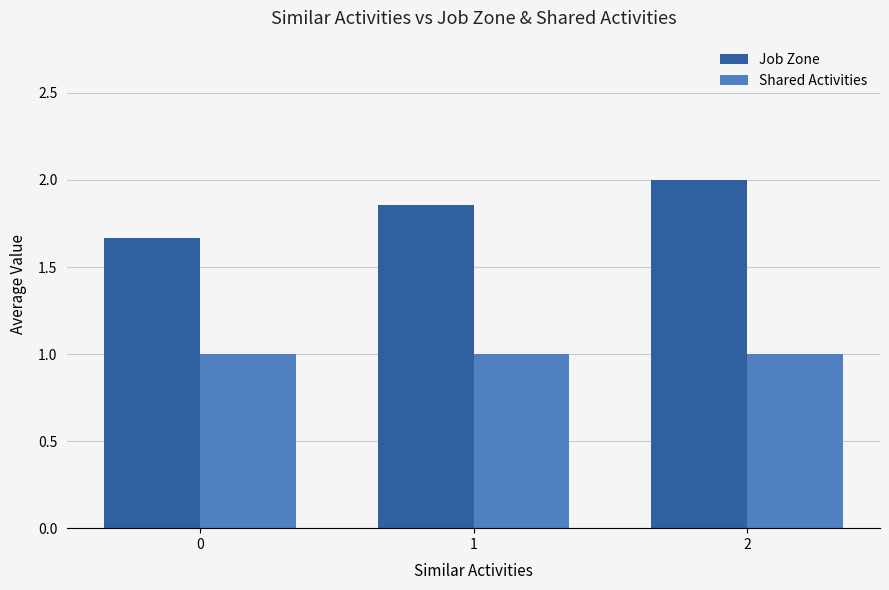

What is the value of the Job Zone bar at the 3rd from the left?

2.0